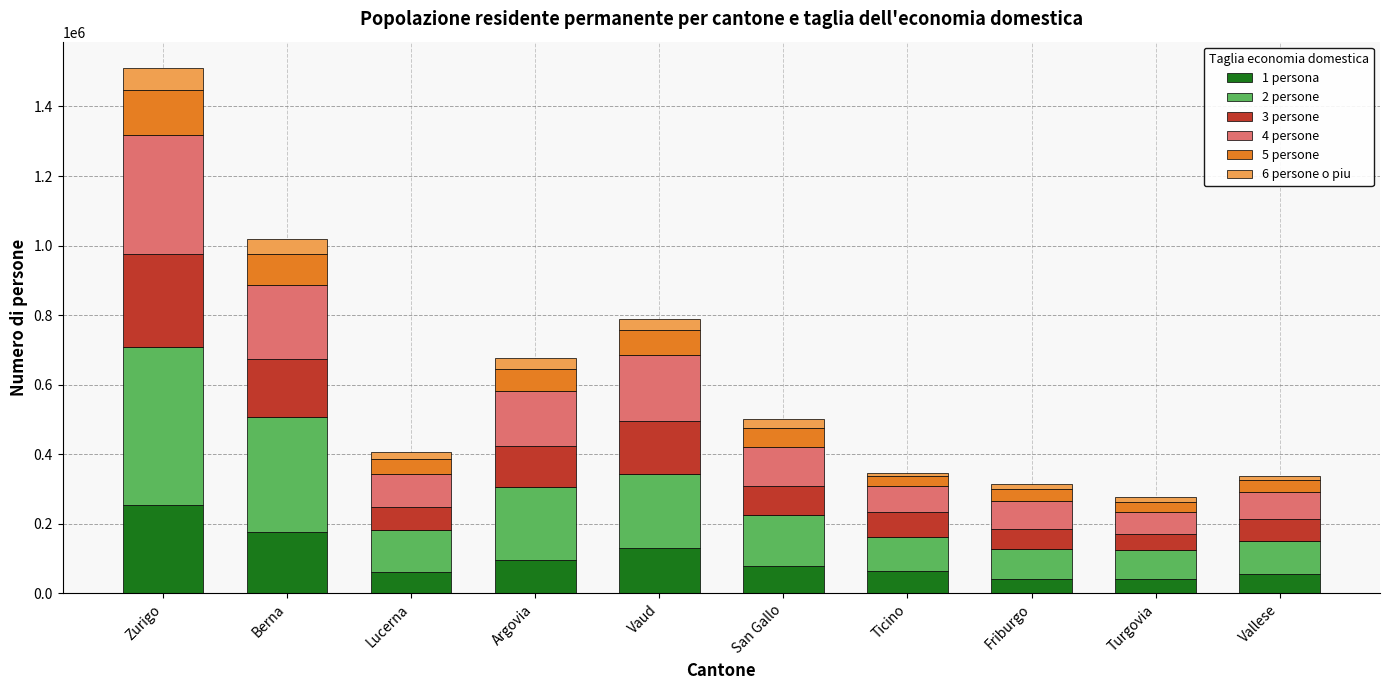

What is the total value across all series at Zurigo?

1510736